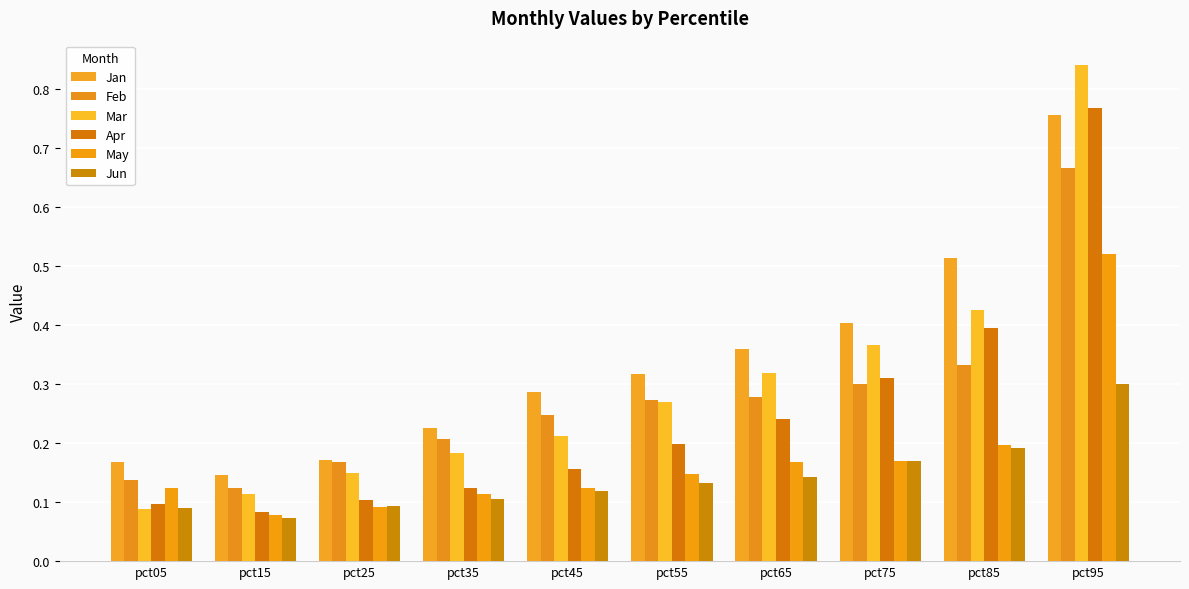

What is the approximate value of Mar at pct35?

0.2